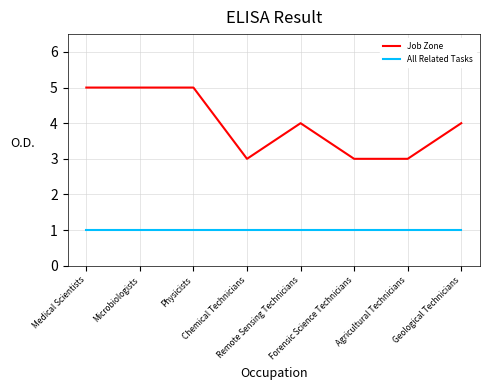

Is this an area chart (filled region under the line)?

No